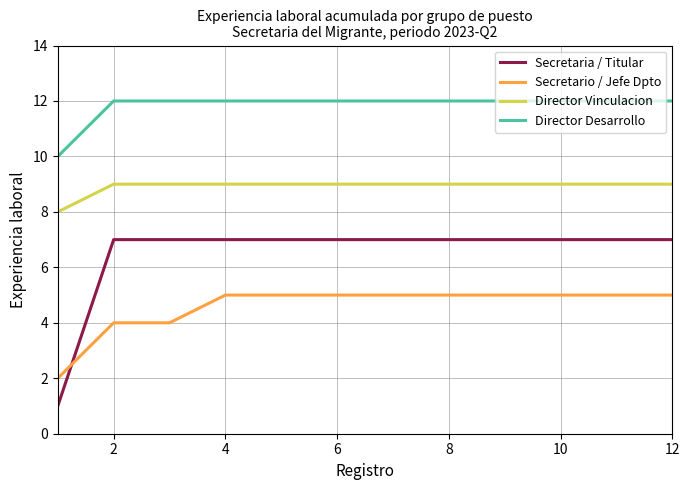

Is this an area chart (filled region under the line)?

No